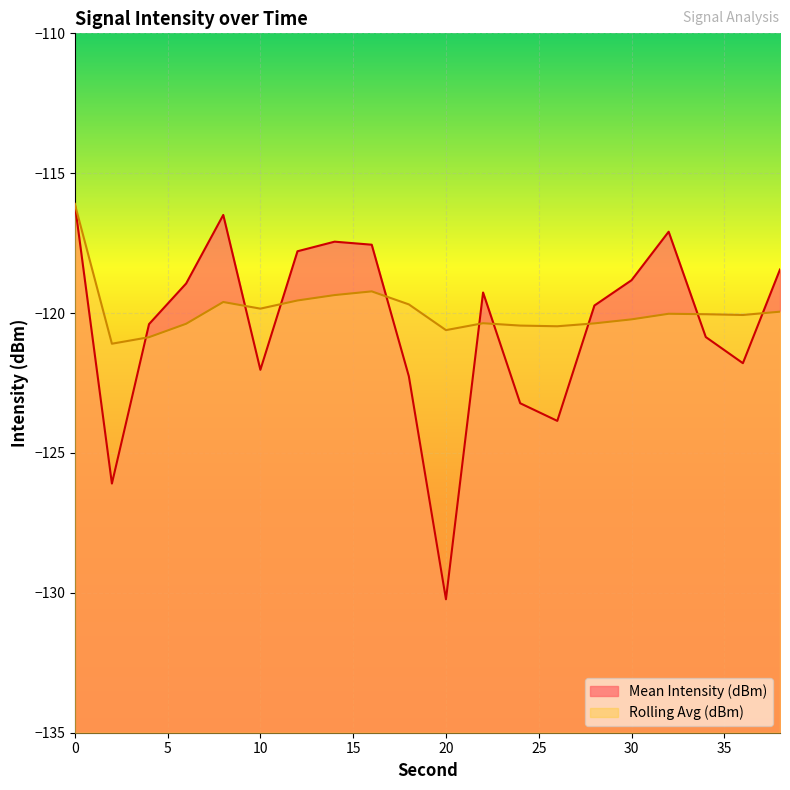

How many values in the Rolling Avg (dBm) series exceed -120?

8